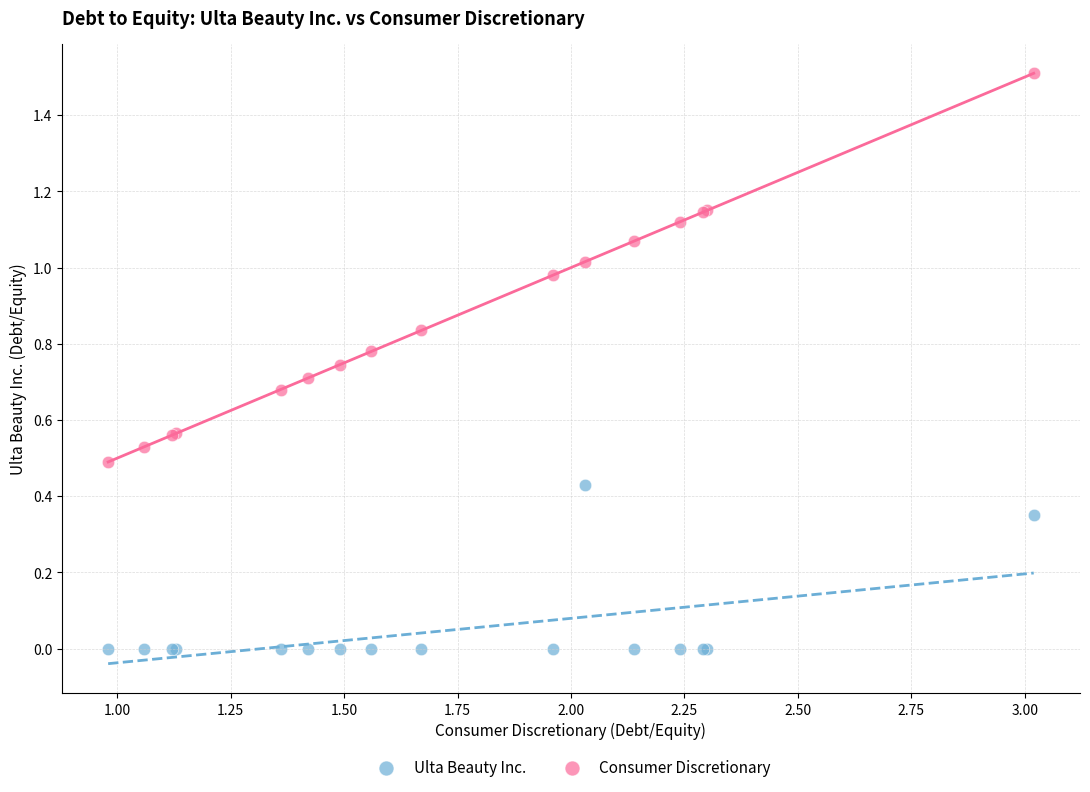

Which series contains the lowest Y value?

Ulta Beauty Inc.